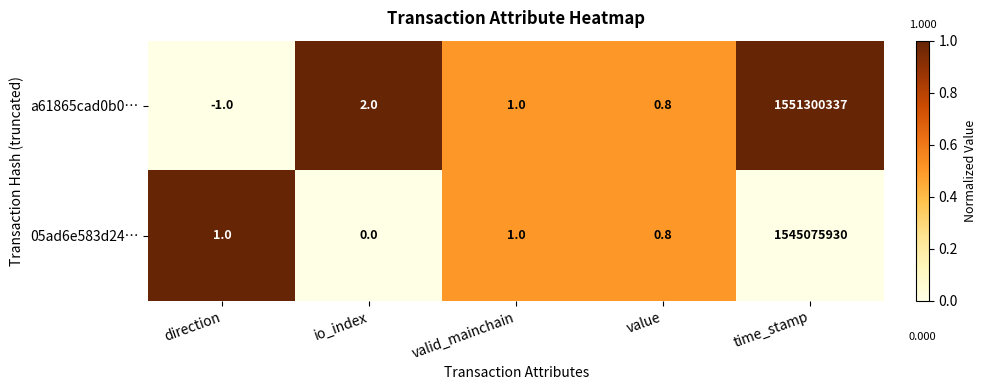

Which series has the widest spread of values?

a61865cad0b0…